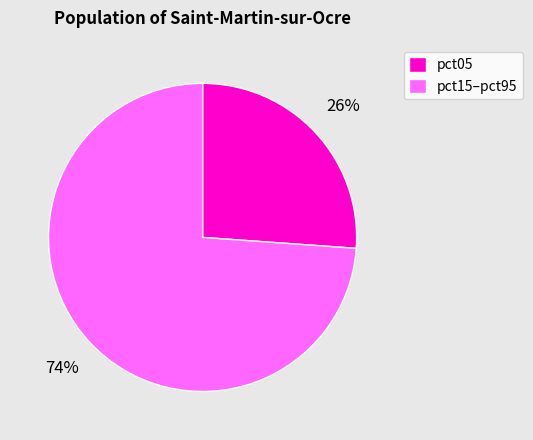

To the nearest percent, what percentage of the pie is pct05?

26%